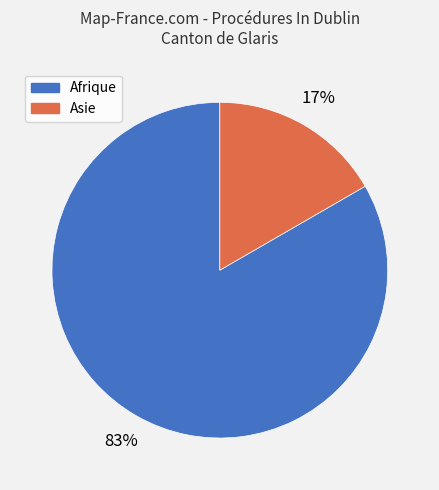

True or false: Afrique accounts for 97% of the total.

False